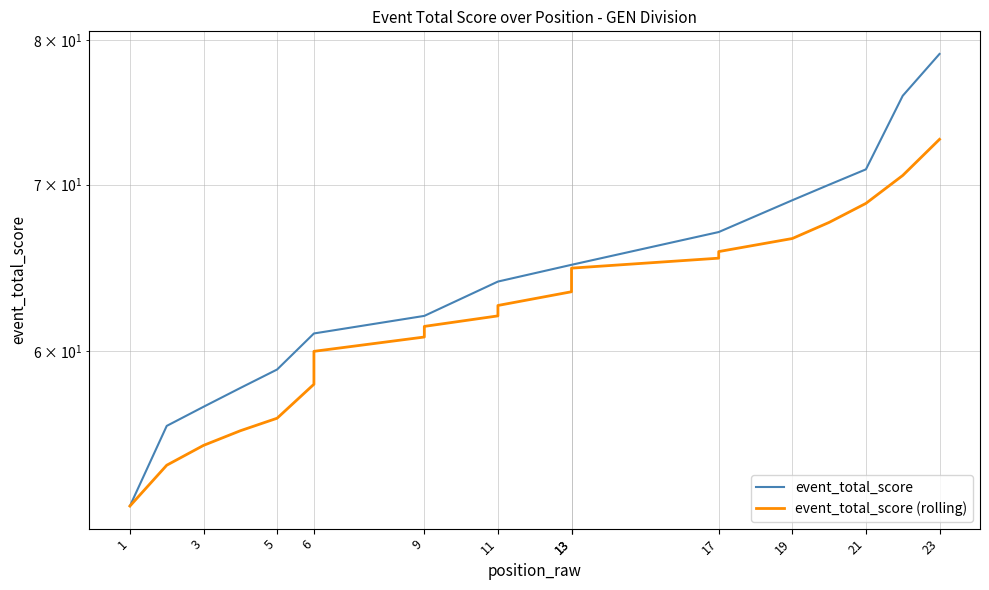

What is the lowest value of the event_total_score (rolling) series?

52.0